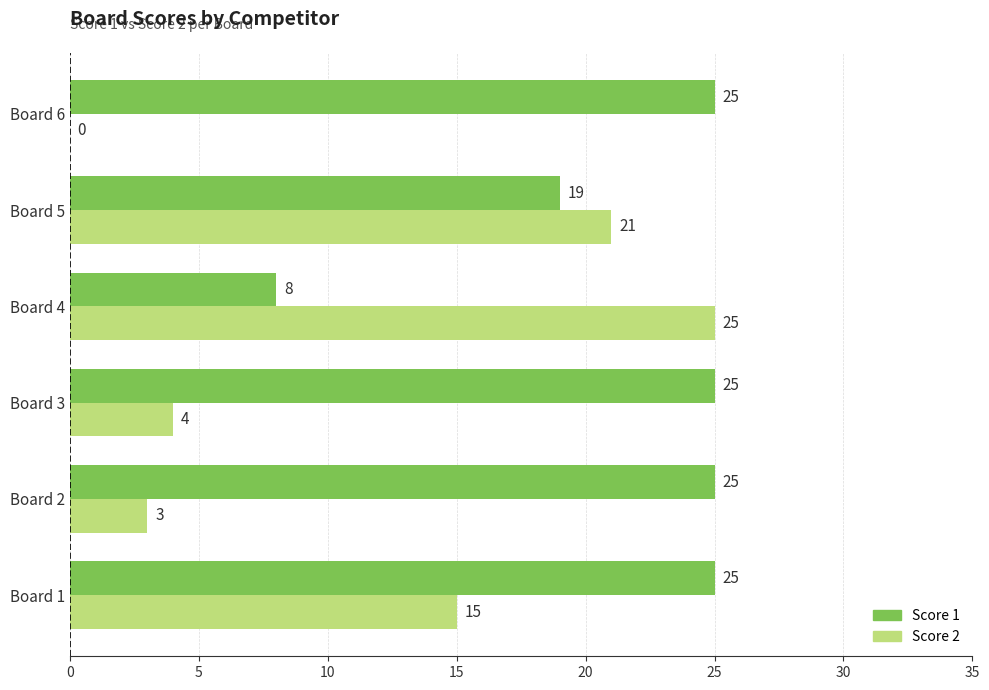

What is the sum of the Score 2 values at Board 1 and Board 4?

40